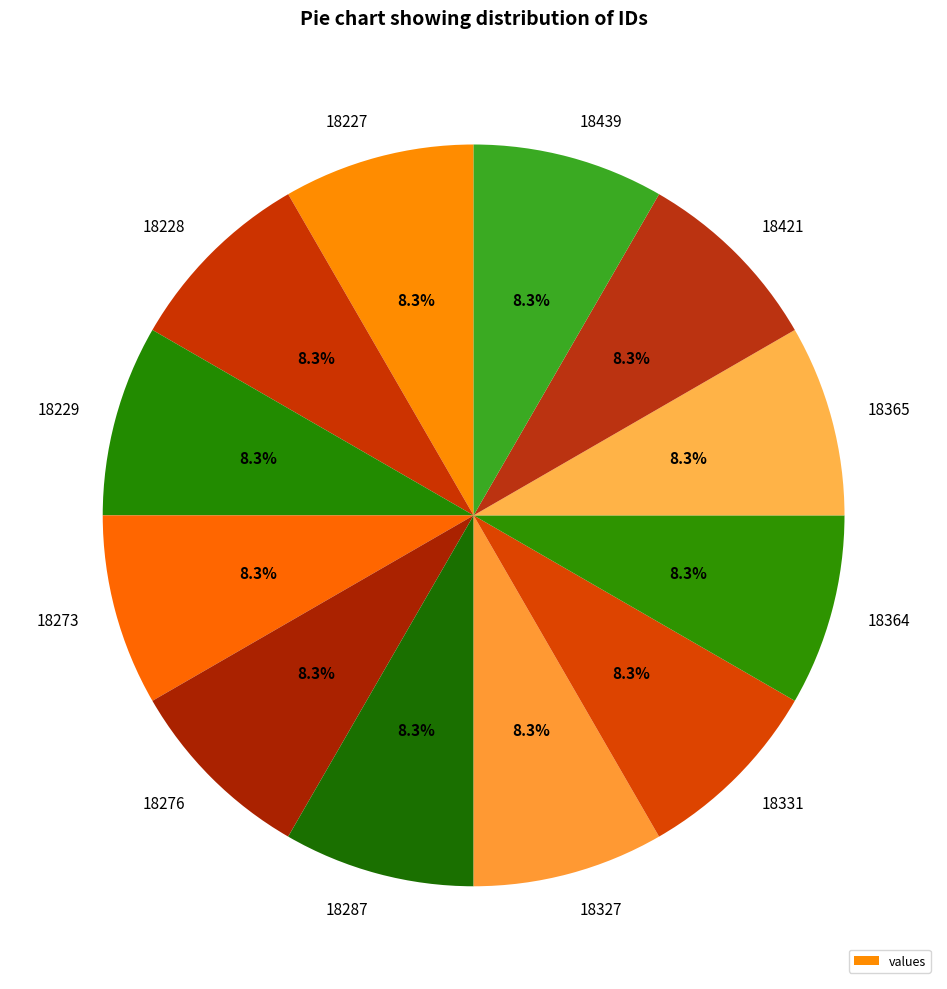

What percentage is the 18365 slice, to the nearest percent?

8%